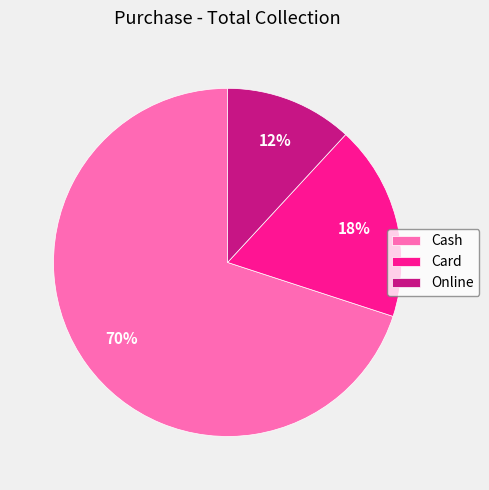

True or false: Online accounts for 12% of the total.

True